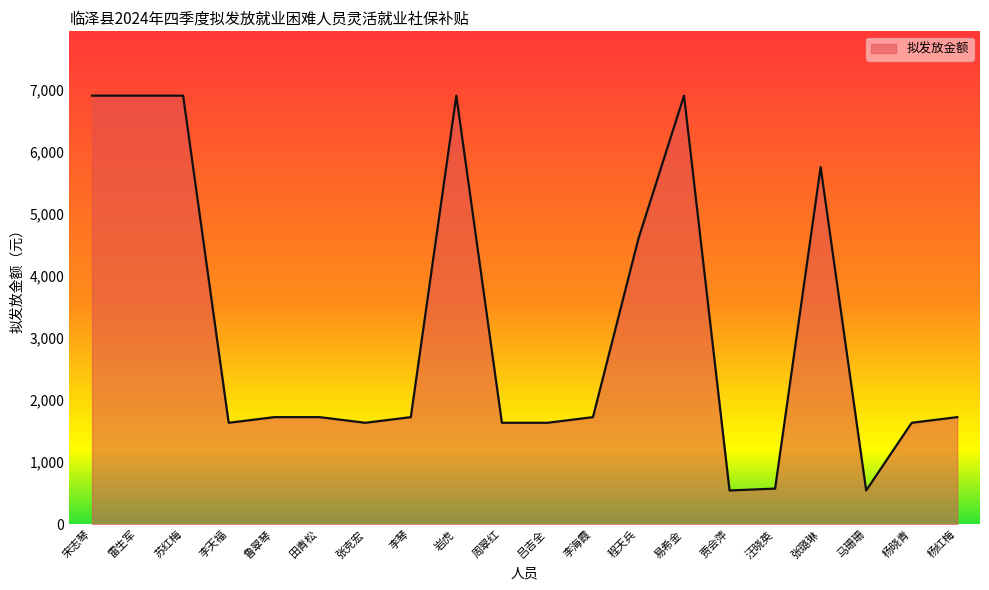

Where is the data nearest to the value 3726?

程天兵